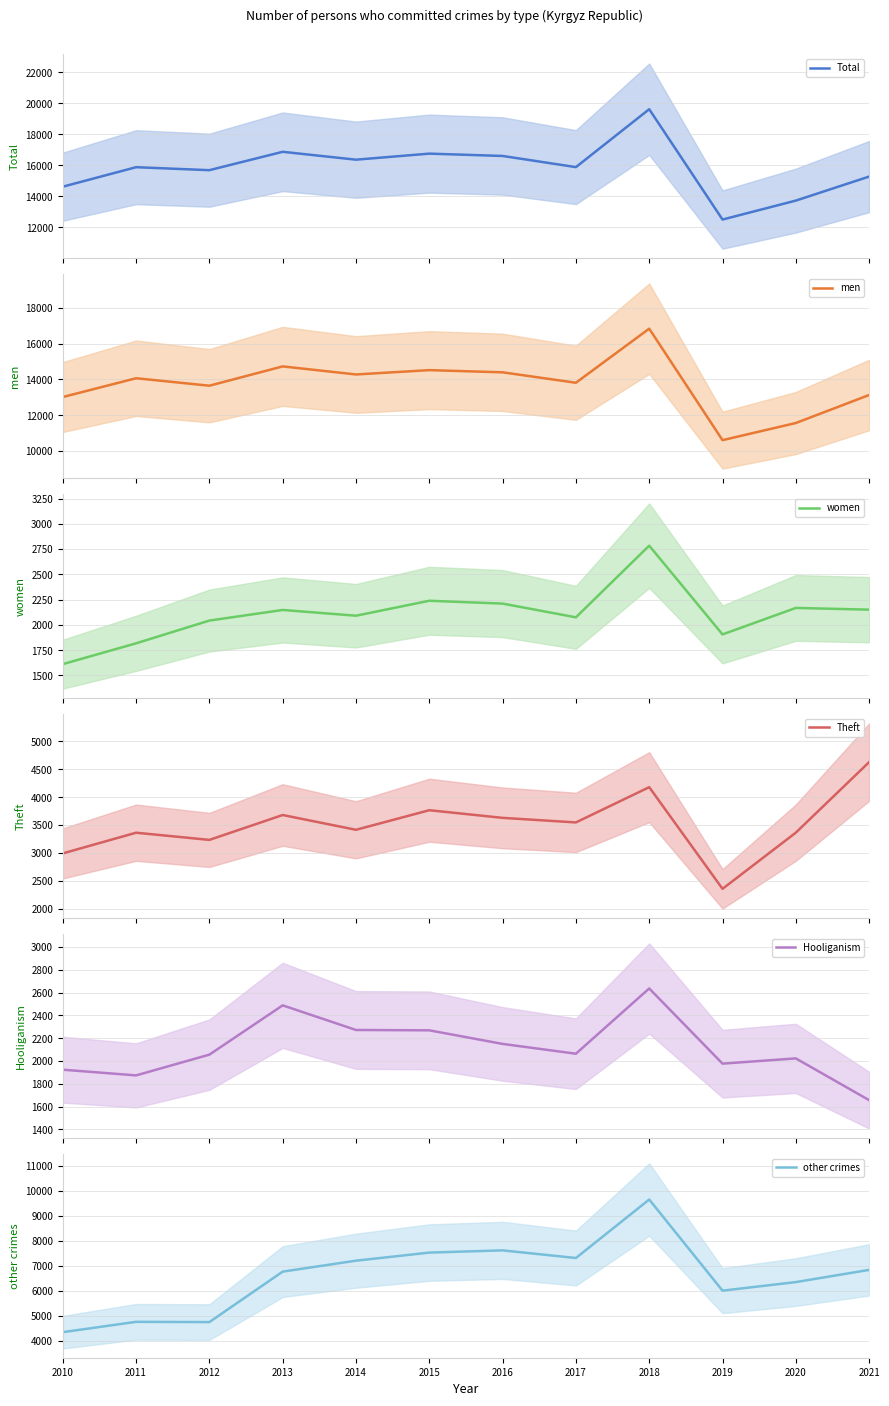

What is the value of the other crimes point at the 2nd from the left?

4761